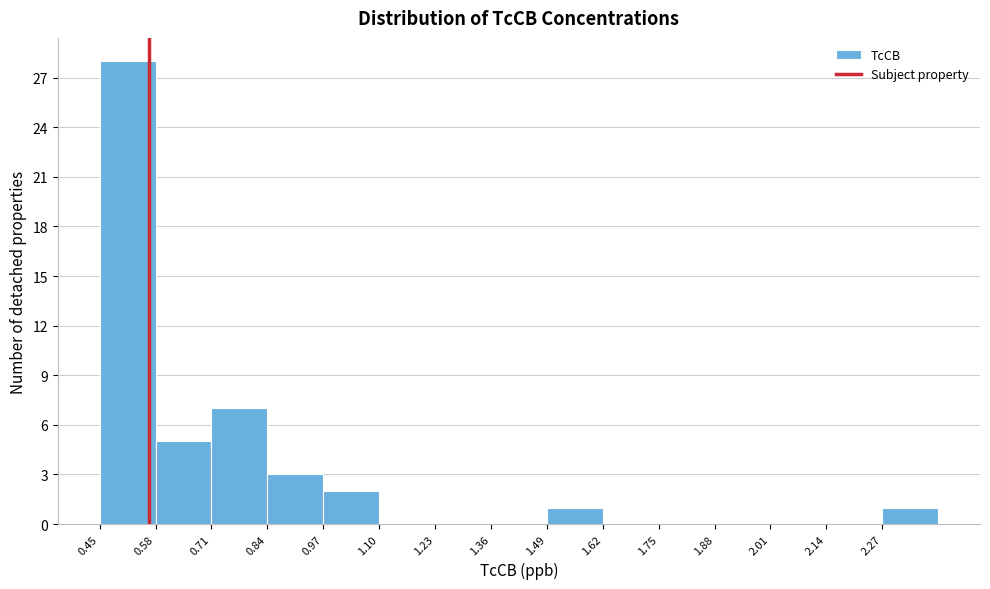

Reading left to right, transcribe this chart: for each bar, give the range it covers on the x-axis and its height. Neither the bar edges nor the heights are printed on the chart, so give them approximately, as read against the axes.

0.45 to 0.58: 28
0.58 to 0.71: 5
0.71 to 0.84: 7
0.84 to 0.97: 3
0.97 to 1.10: 2
1.10 to 1.23: 0
1.23 to 1.36: 0
1.36 to 1.49: 0
1.49 to 1.62: 1
1.62 to 1.75: 0
1.75 to 1.88: 0
1.88 to 2.01: 0
2.01 to 2.14: 0
2.14 to 2.27: 0
2.27 to 2.40: 1